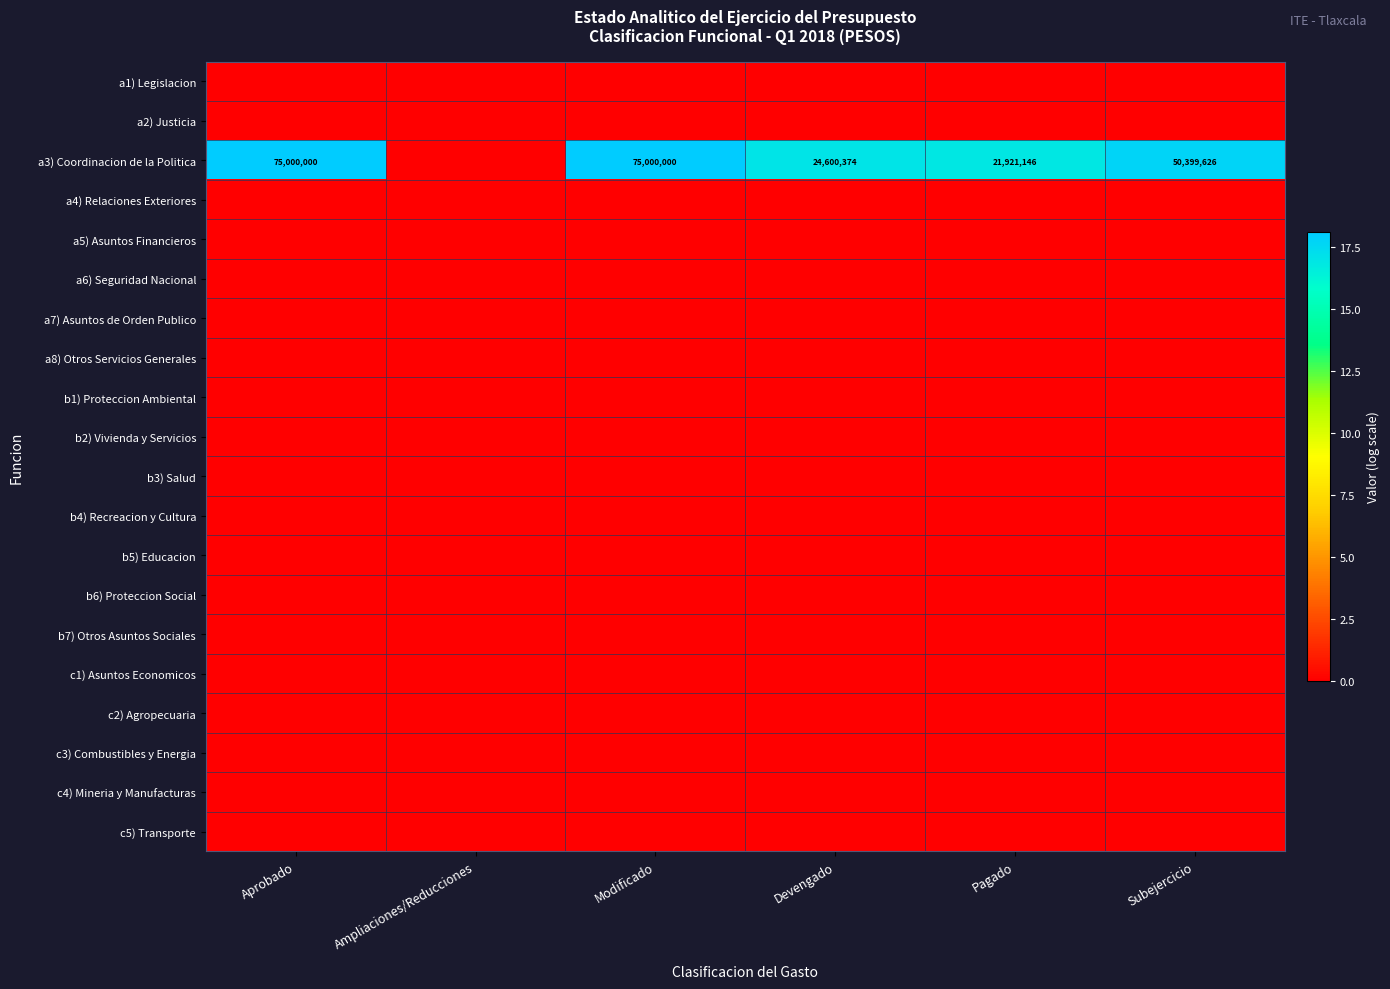

Which series changed the most between Pagado and Subejercicio?

a3) Coordinacion de la Politica